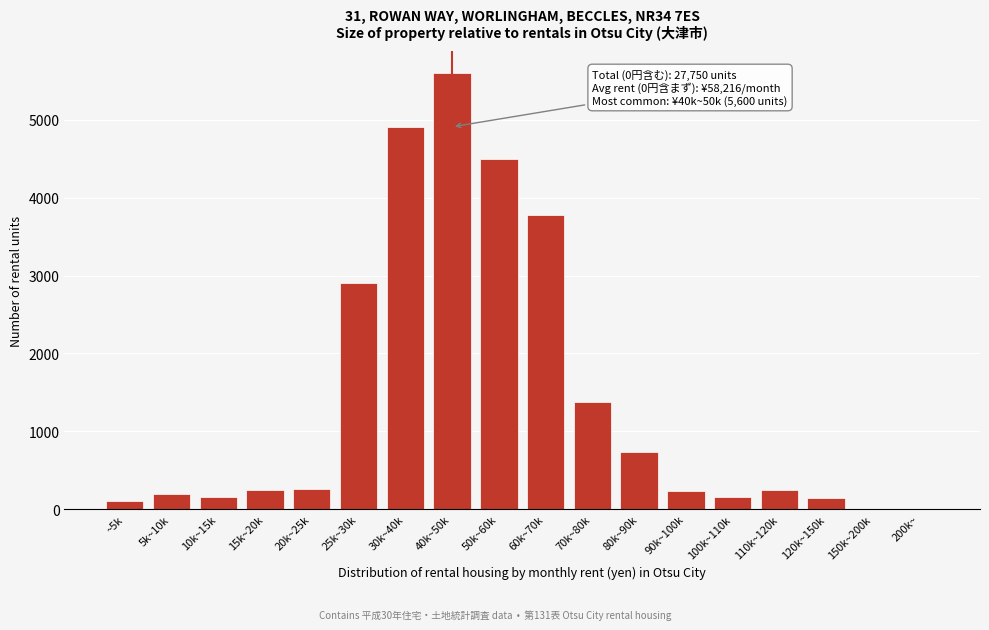

What is the maximum value shown in the chart?

5600